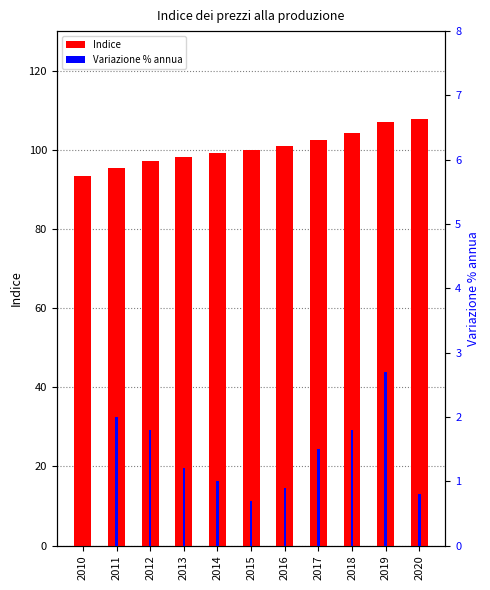

Reading right to left, extract all data points from this chart.

Indice: 2020=107.9	2019=107.0	2018=104.2	2017=102.4	2016=100.9	2015=100.0	2014=99.3	2013=98.3	2012=97.1	2011=95.4	2010=93.5
Variazione %: 2020=0.8	2019=2.7	2018=1.8	2017=1.5	2016=0.9	2015=0.7	2014=1.0	2013=1.2	2012=1.8	2011=2.0	2010=0.0